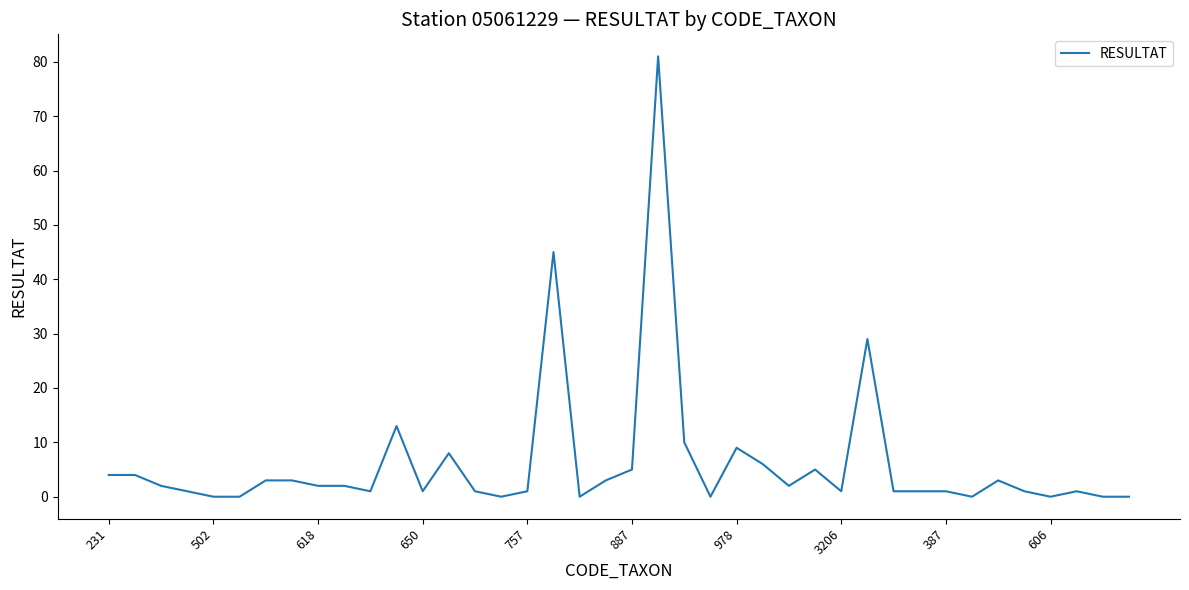

What is the maximum value shown in the chart?

81